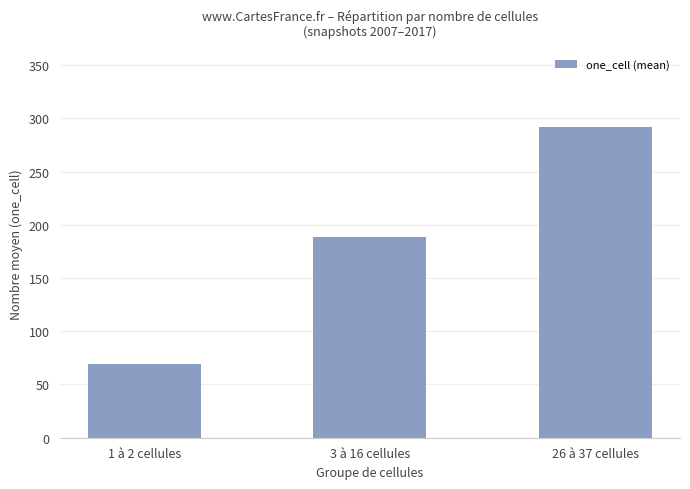

What is the value of the 1st bar from the left?

69